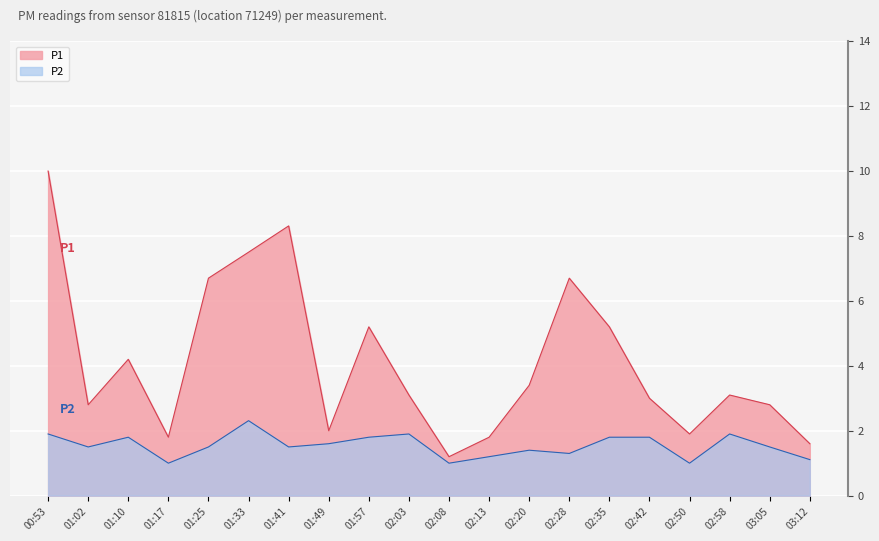

At 01:57, list the series in order from smallest to largest.

P2, P1